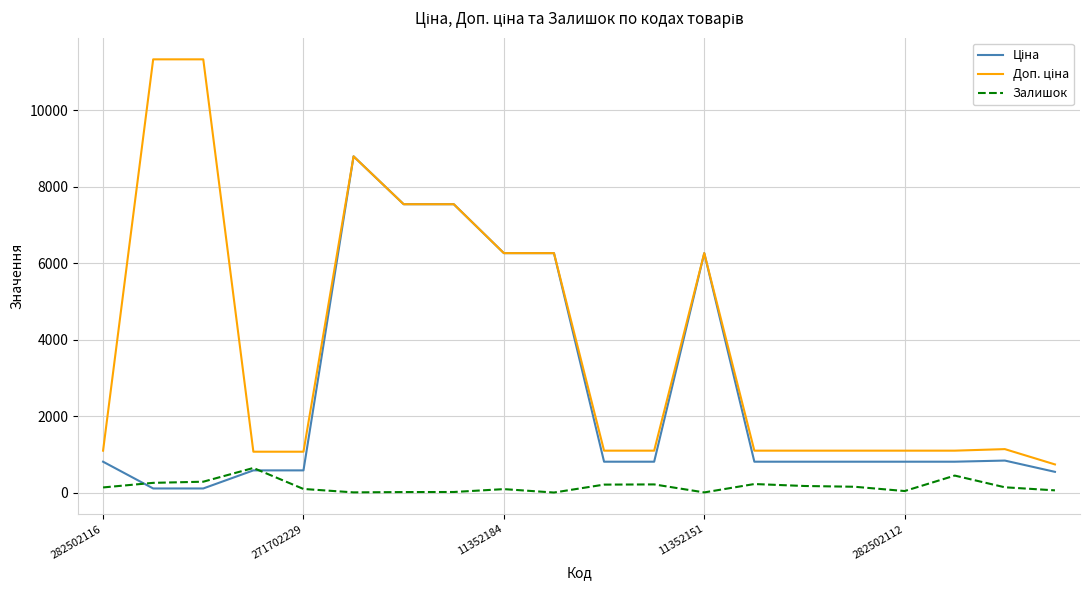

What is the minimum value shown in the chart?

7.0